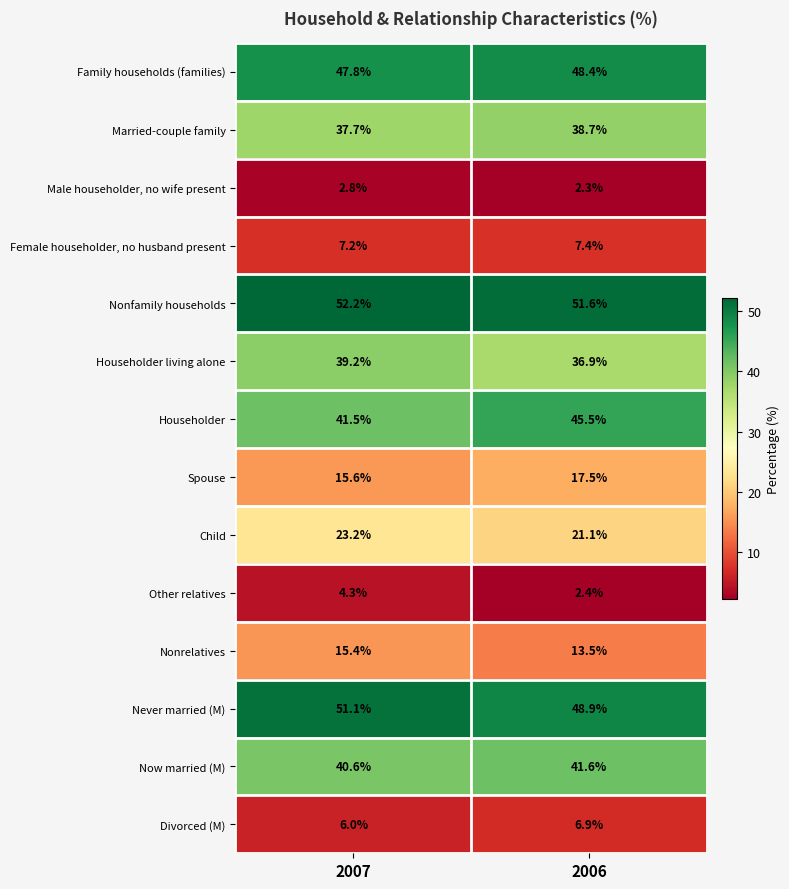

What is the sum of the Spouse values at 2006 and 2007?

33.1